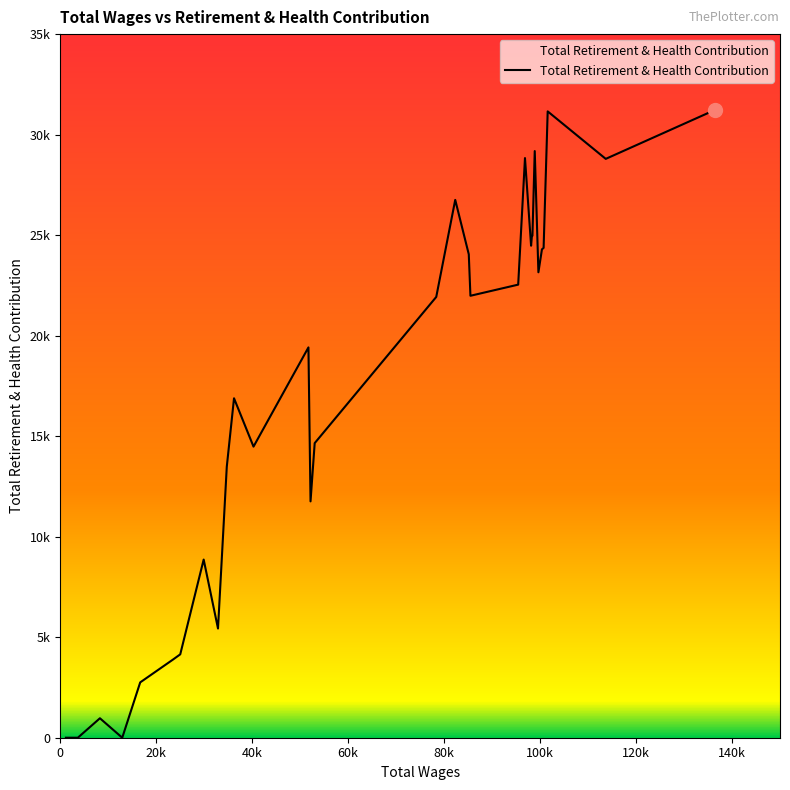

Is this an area chart (filled region under the line)?

Yes